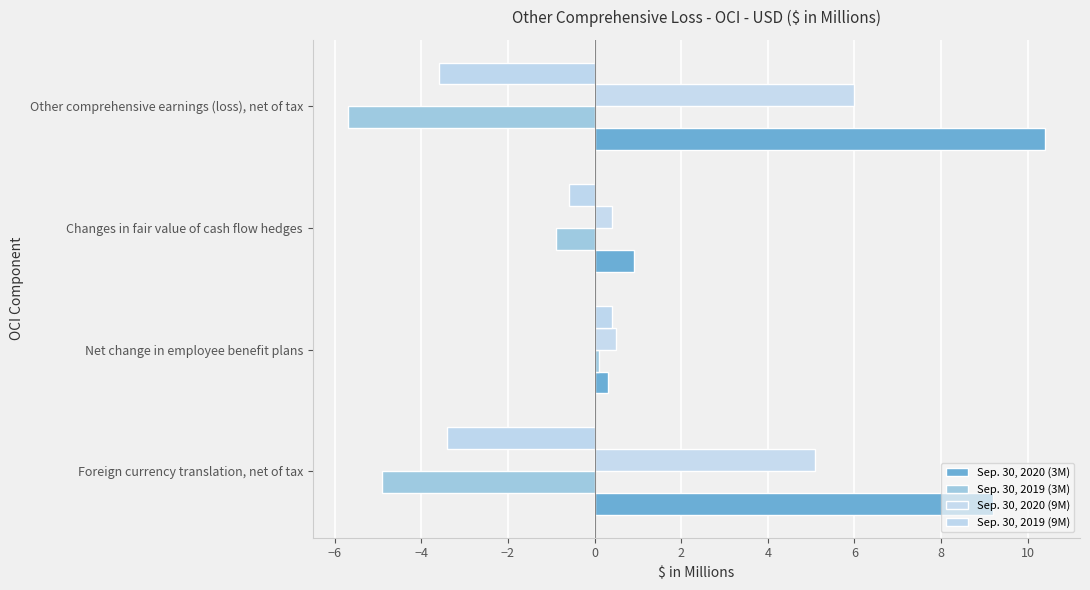

Which label corresponds to the largest value in the chart?

Other comprehensive earnings (loss), net of tax